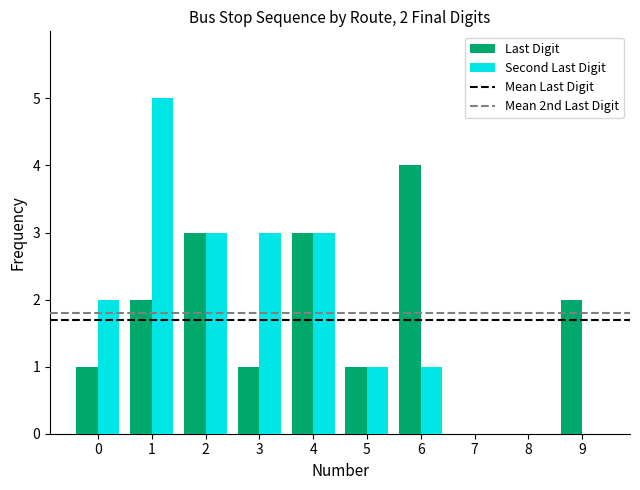

Reading left to right, transcribe all the data shown in this chart.

Last Digit: 0=1	1=2	2=3	3=1	4=3	5=1	6=4	7=0	8=0	9=2
Second Last Digit: 0=2	1=5	2=3	3=3	4=3	5=1	6=1	7=0	8=0	9=0